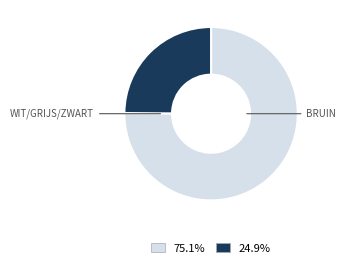

Is there a majority slice in this chart?

Yes